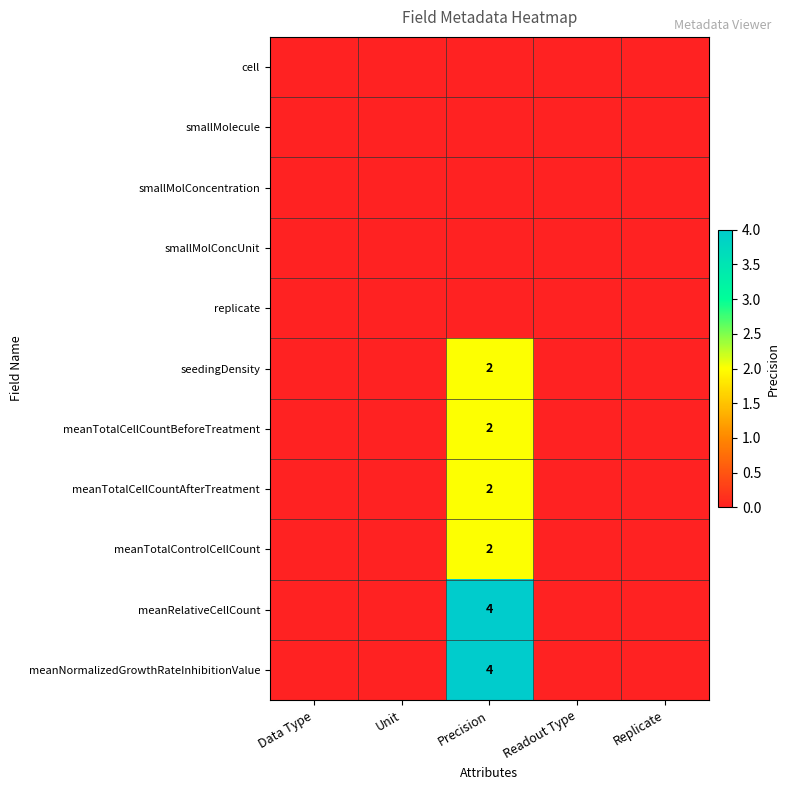

The cell series shows 0 at Precision. True or false?

True